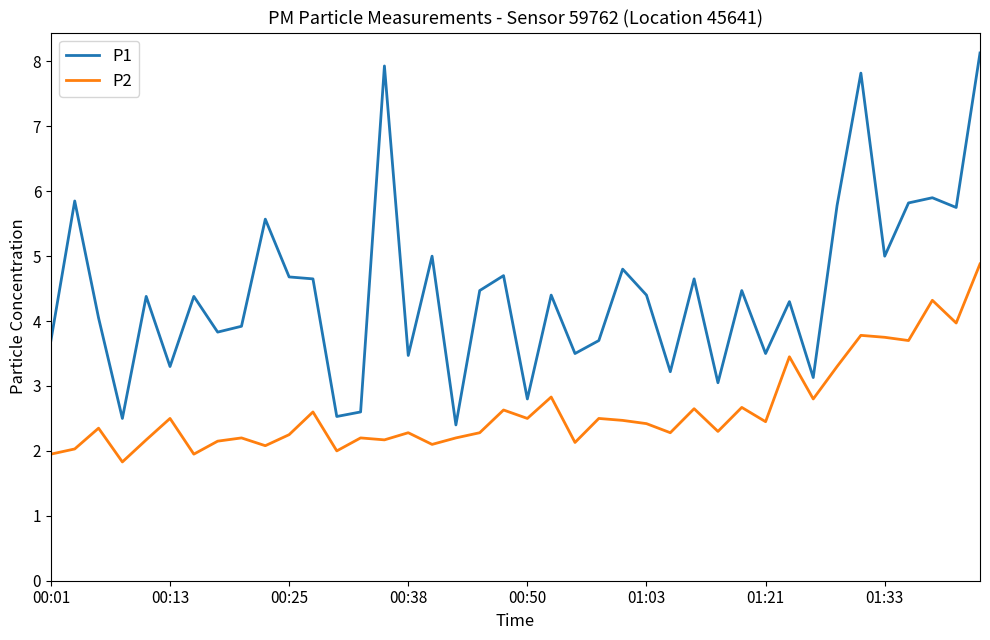

True or false: P1 and P2 intersect in this chart.

False